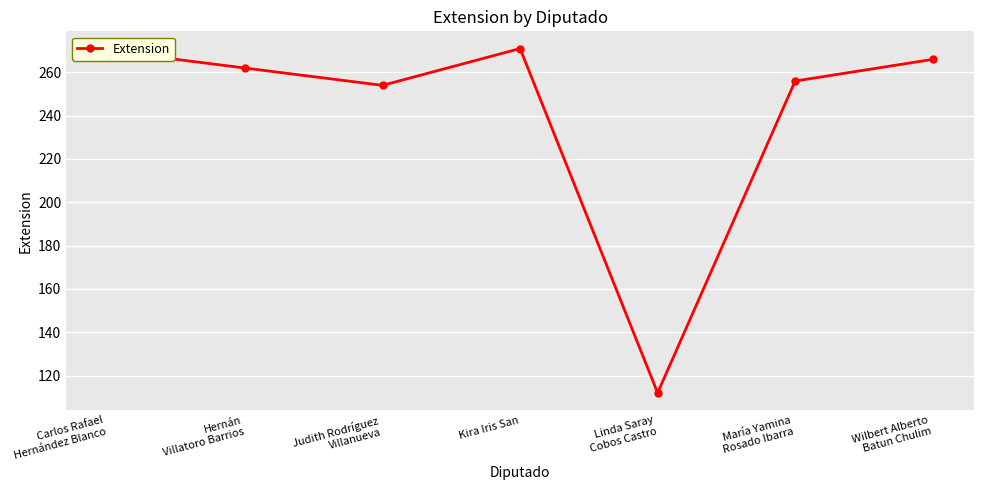

Where is the first local maximum?

Kira Iris San